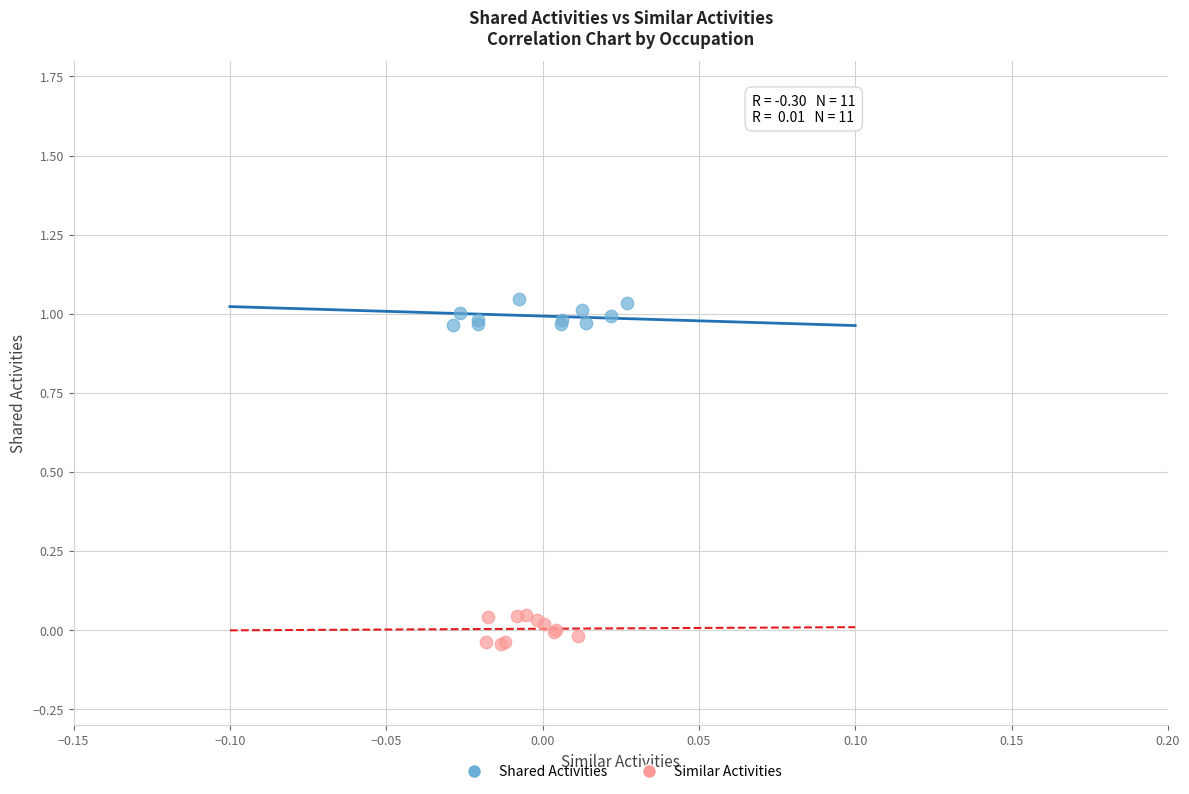

Which series has the widest spread of Y values?

Similar Activities